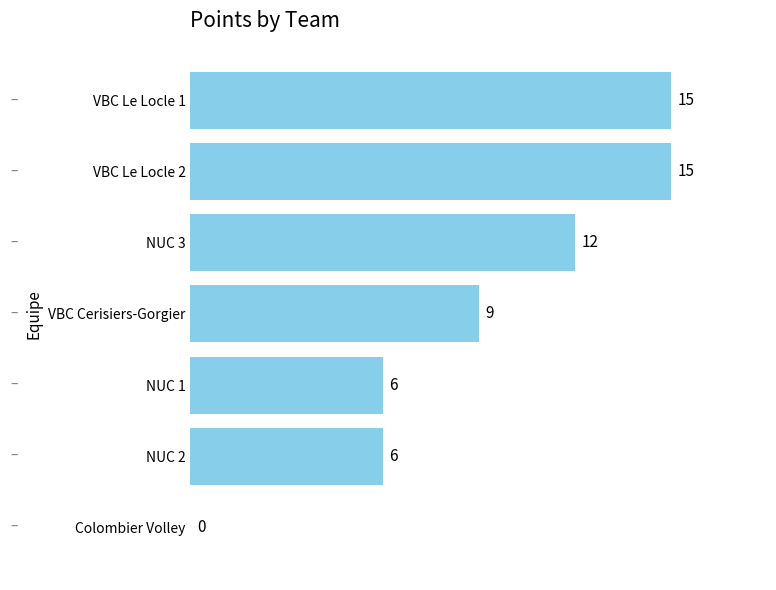

Reading bottom to top, list all the values displayed in this chart.

Colombier Volley=0	NUC 2=6	NUC 1=6	VBC Cerisiers-Gorgier=9	NUC 3=12	VBC Le Locle 2=15	VBC Le Locle 1=15